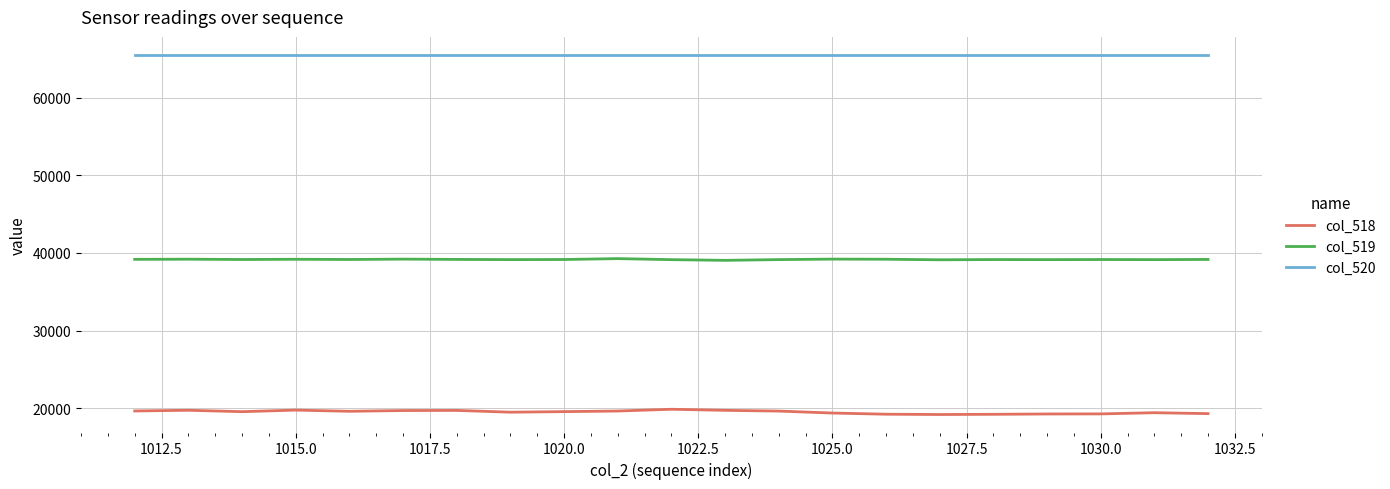

Which series has the largest total across all categories?

col_520